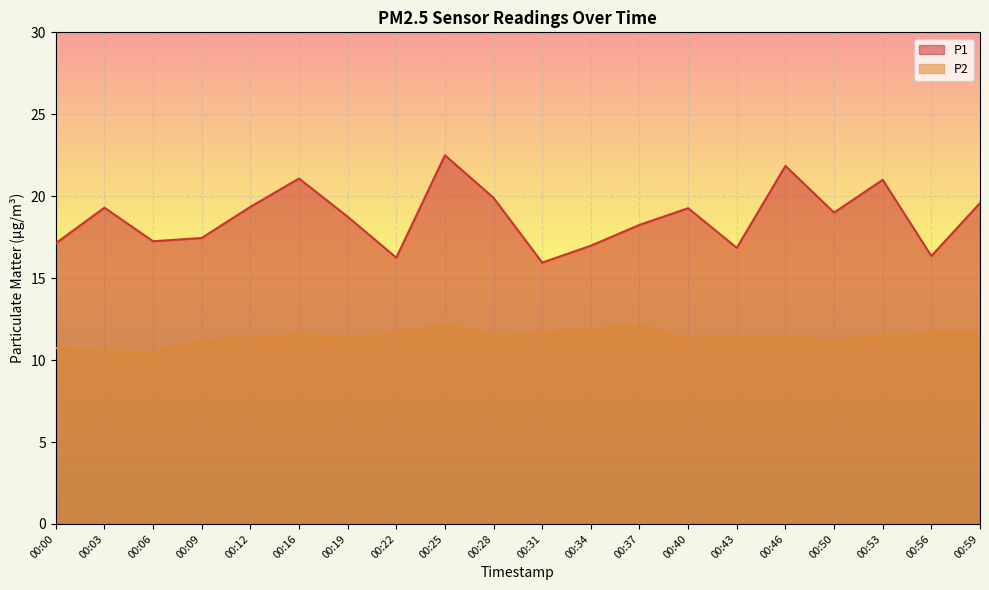

Count the number of categories in the chart.

20